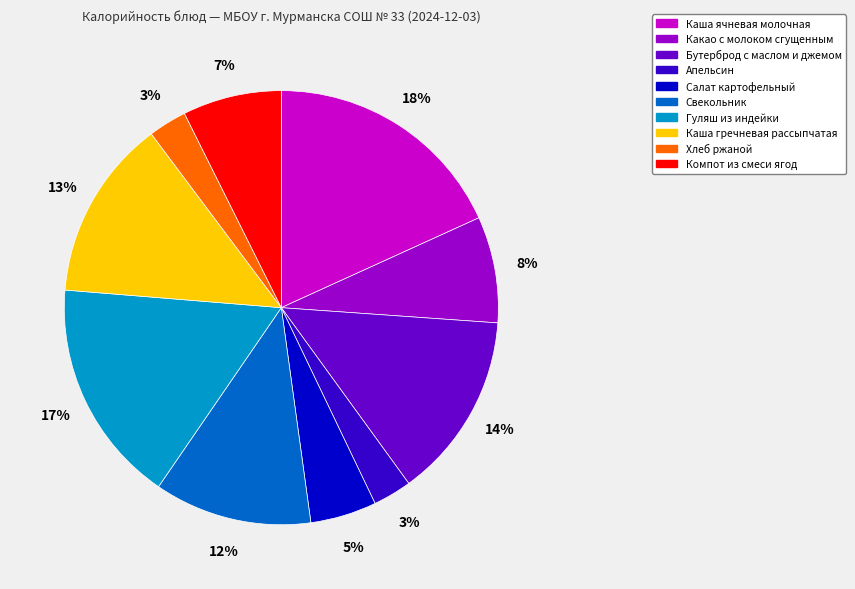

How many slices are in this pie chart?

10